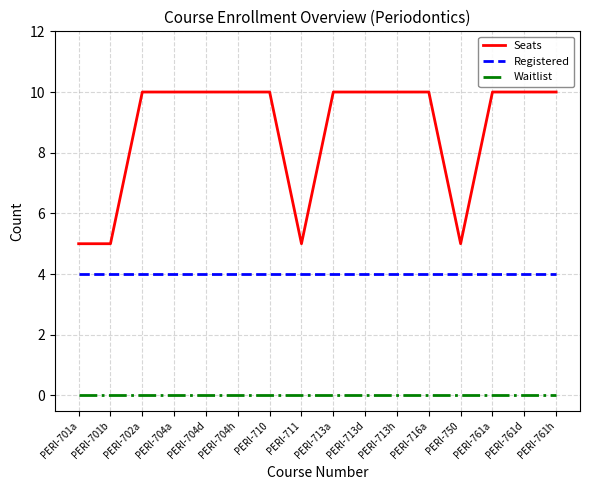

Is it true that Waitlist equals 0 at PERI-716a?

True